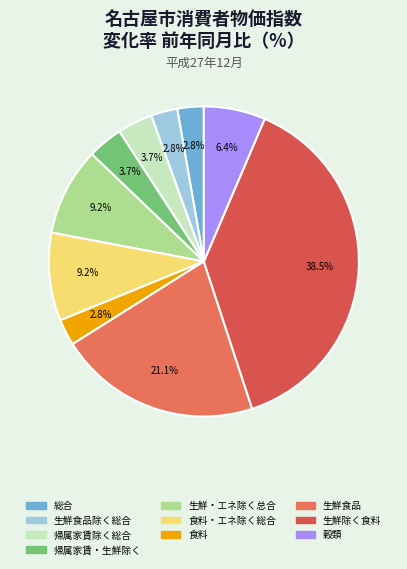

Is there any slice that represents more than half of the pie?

No